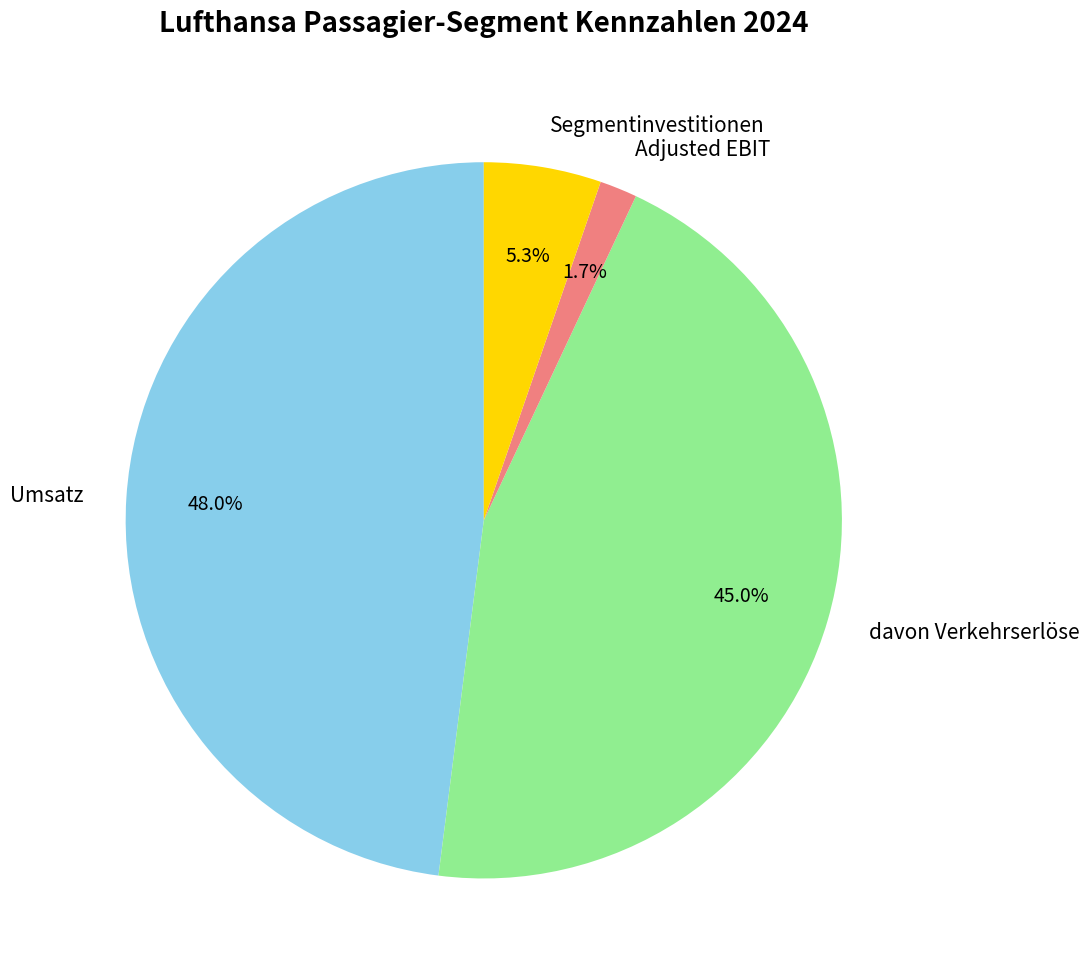

How many slices are in this pie chart?

4